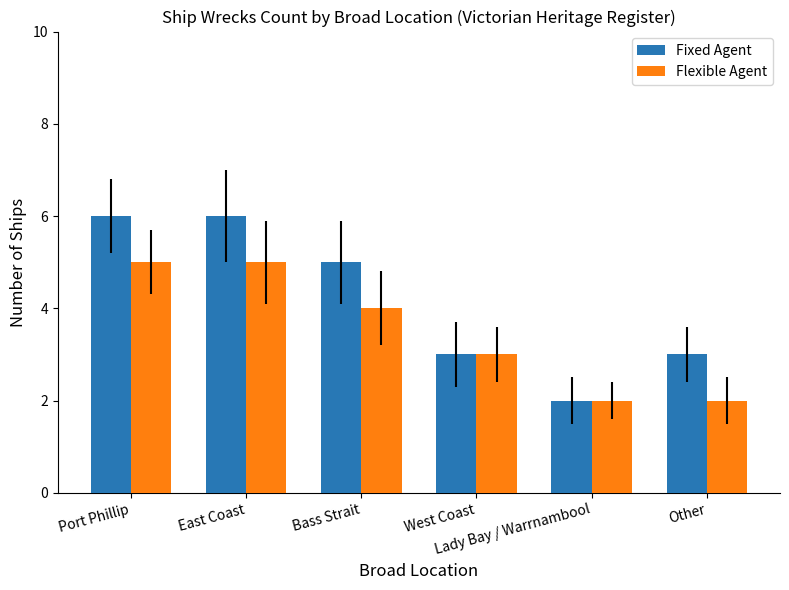

Count the Fixed Agent values in the range 3 to 6.

5